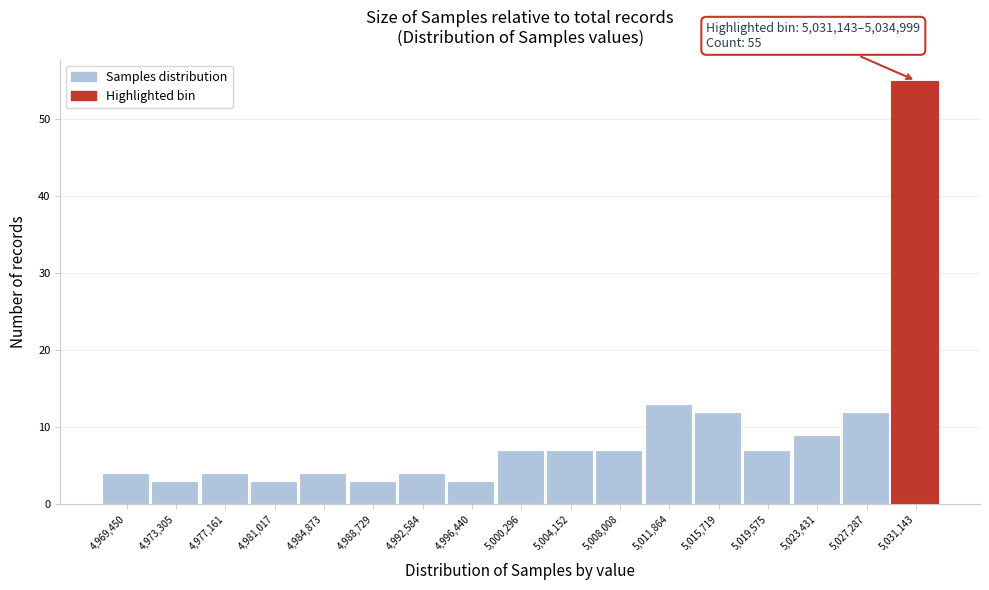

Reading left to right, transcribe all the data shown in this chart.

4,969,450=4	4,973,305=3	4,977,161=4	4,981,017=3	4,984,873=4	4,988,729=3	4,992,584=4	4,996,440=3	5,000,296=7	5,004,152=7	5,008,008=7	5,011,864=13	5,015,719=12	5,019,575=7	5,023,431=9	5,027,287=12	5,031,143=55